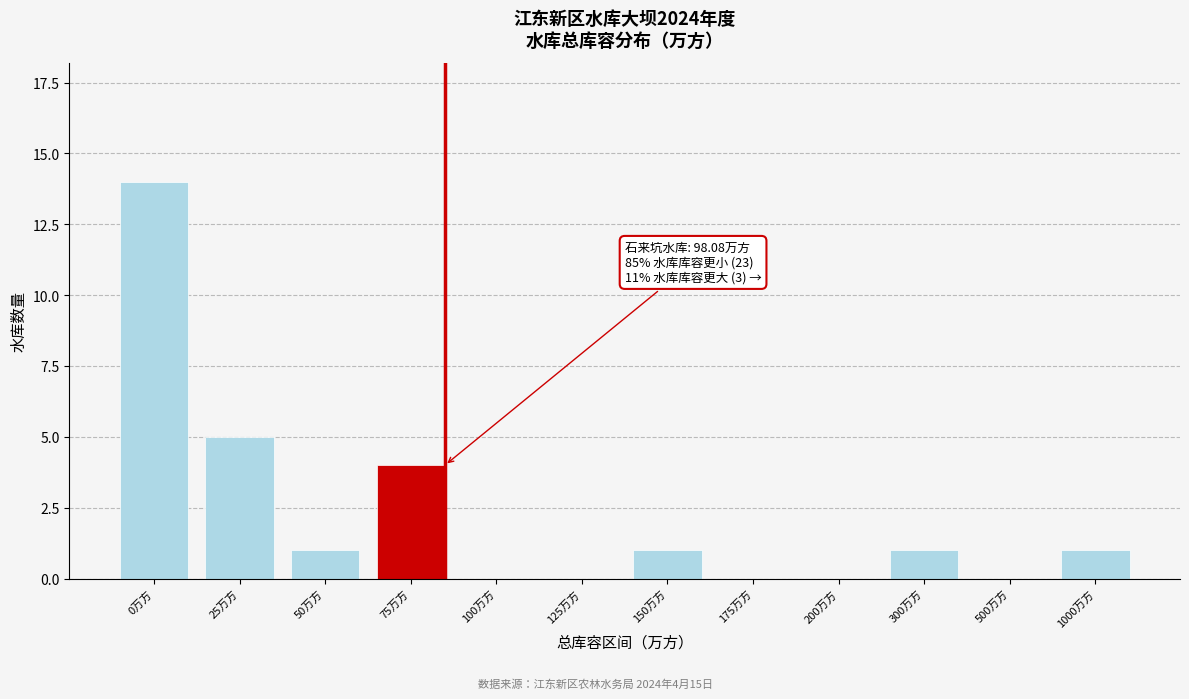

Reading left to right, extract all data points from this chart.

0万方=14	25万方=5	50万方=1	75万方=4	100万方=0	125万方=0	150万方=1	175万方=0	200万方=0	300万方=1	500万方=0	1000万方=1